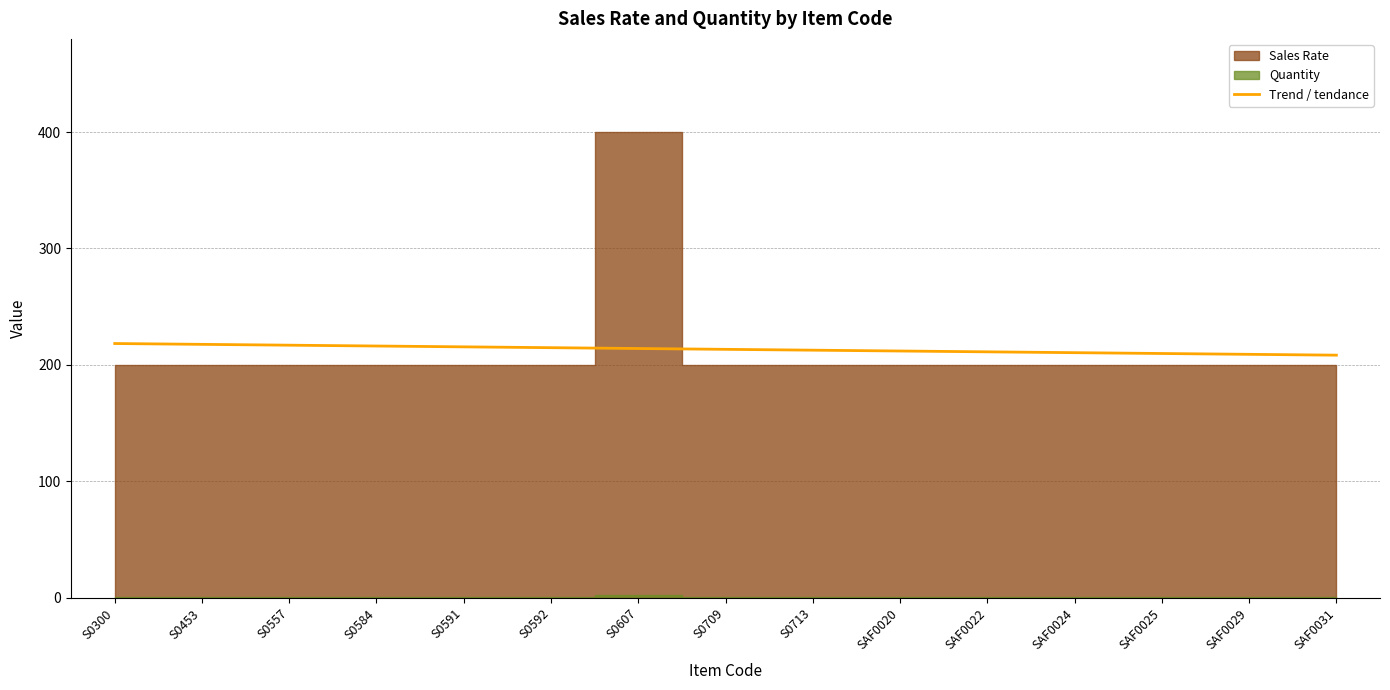

What is the change in value from S0584 to S0607?

-2.1